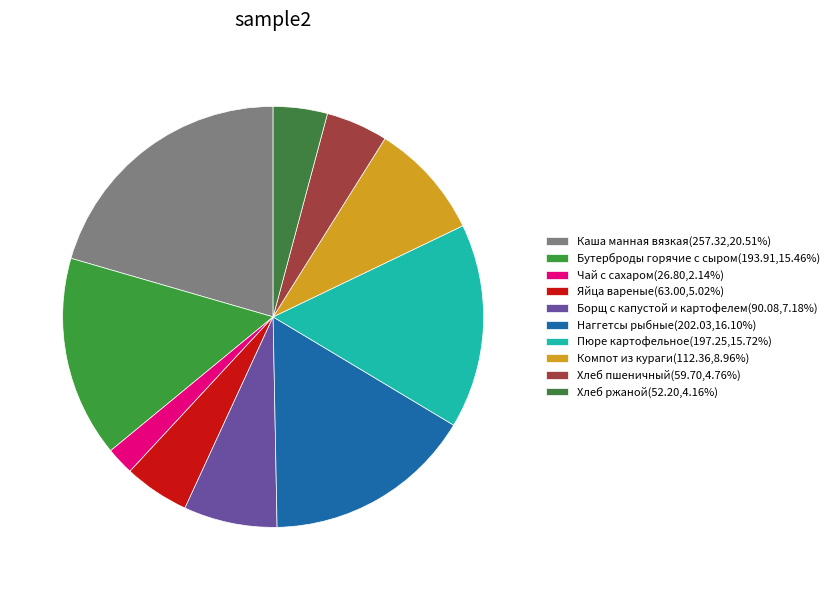

What is the ratio of the value at Пюре картофельное to the value at Бутерброды горячие с сыром?

1.0